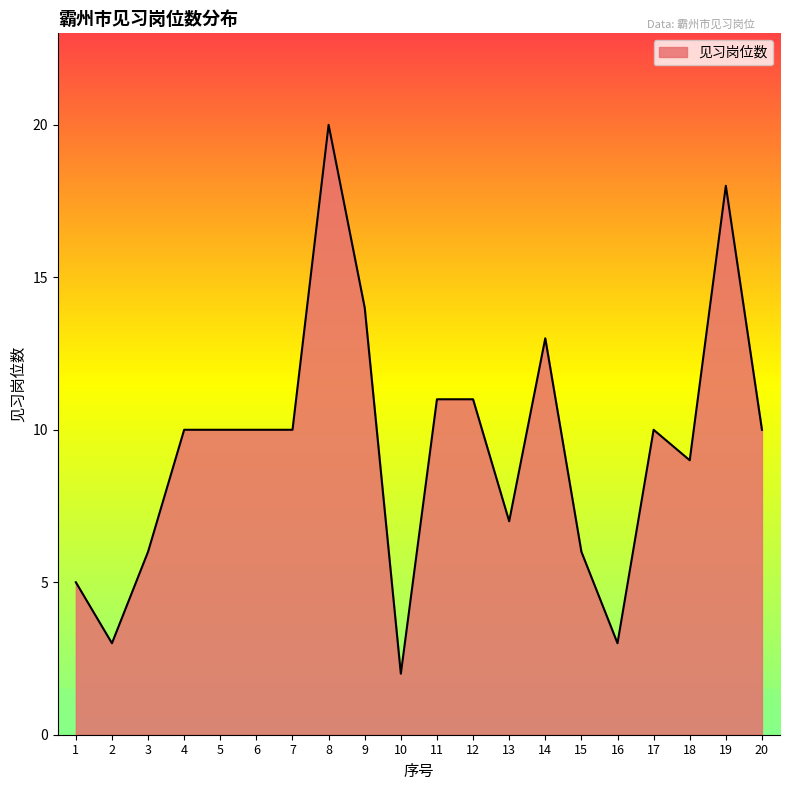

Is it true that the value at 10 is 3?

False